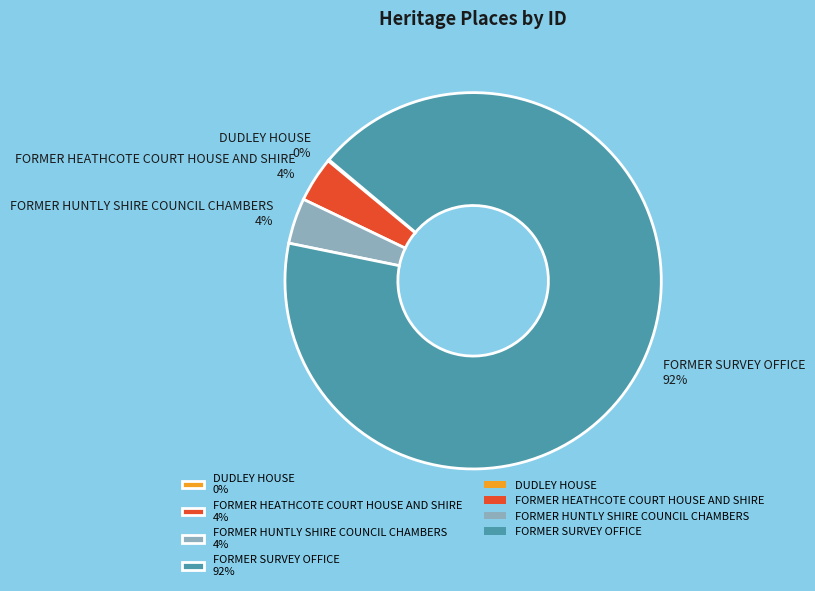

Combined, do FORMER HEATHCOTE COURT HOUSE AND SHIRE 4% and FORMER SURVEY OFFICE 92% account for over 50%?

Yes